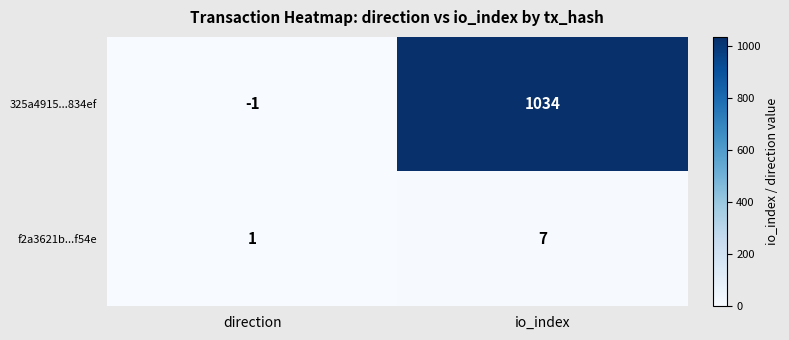

What is the spread (max minus min) of values at io_index?

1027